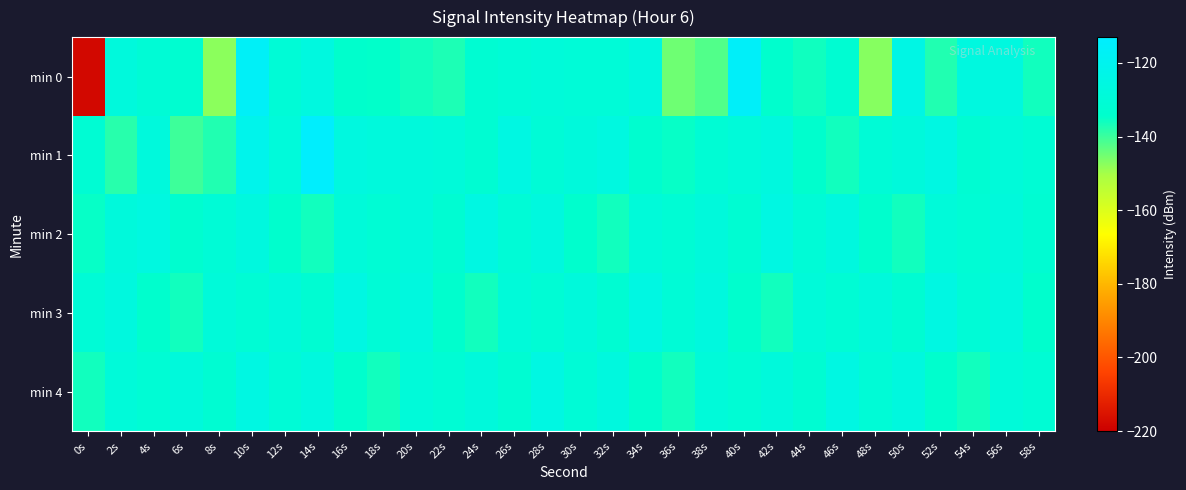

Which series has the widest spread of values?

min 0